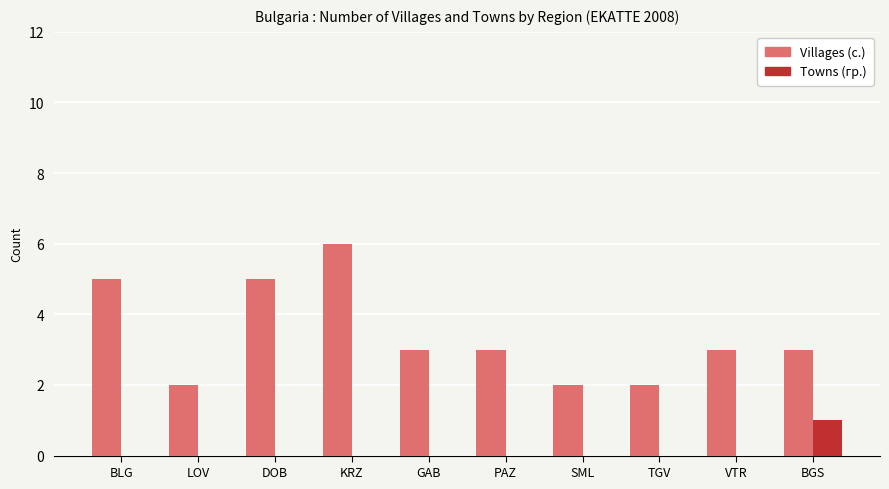

What are all the series names shown in the legend?

Villages (с.), Towns (гр.)